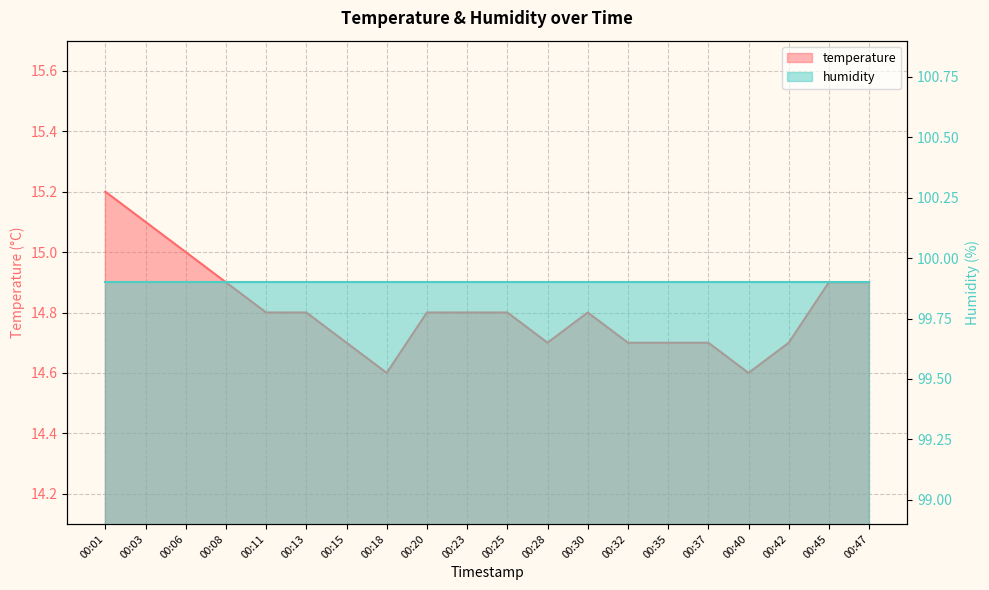

True or false: there are more than 2 points higher than both neighbors.

False